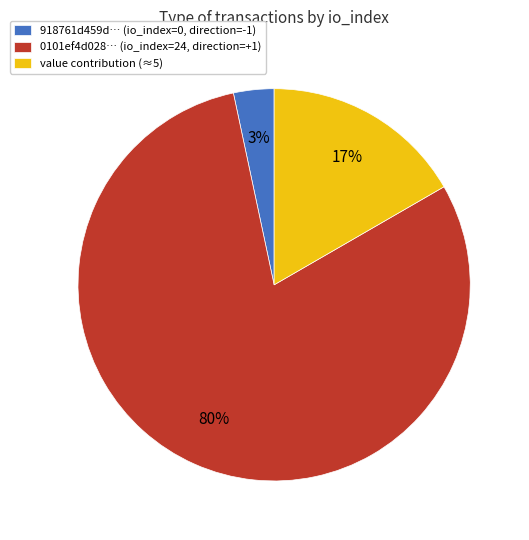

Combined, do 0101ef4d028… (io_index=24, direction=+1) and 918761d459d… (io_index=0, direction=-1) account for over 50%?

Yes